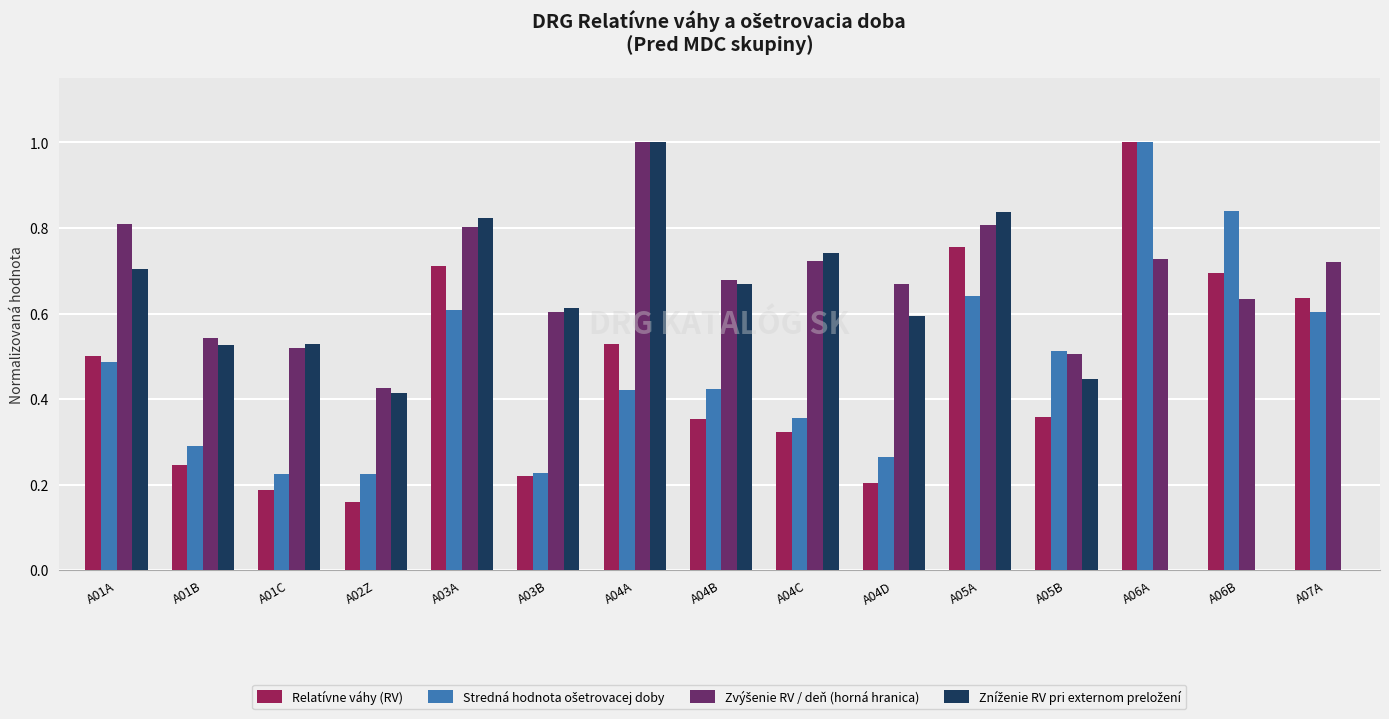

What is the maximum value shown in the chart?

1.0